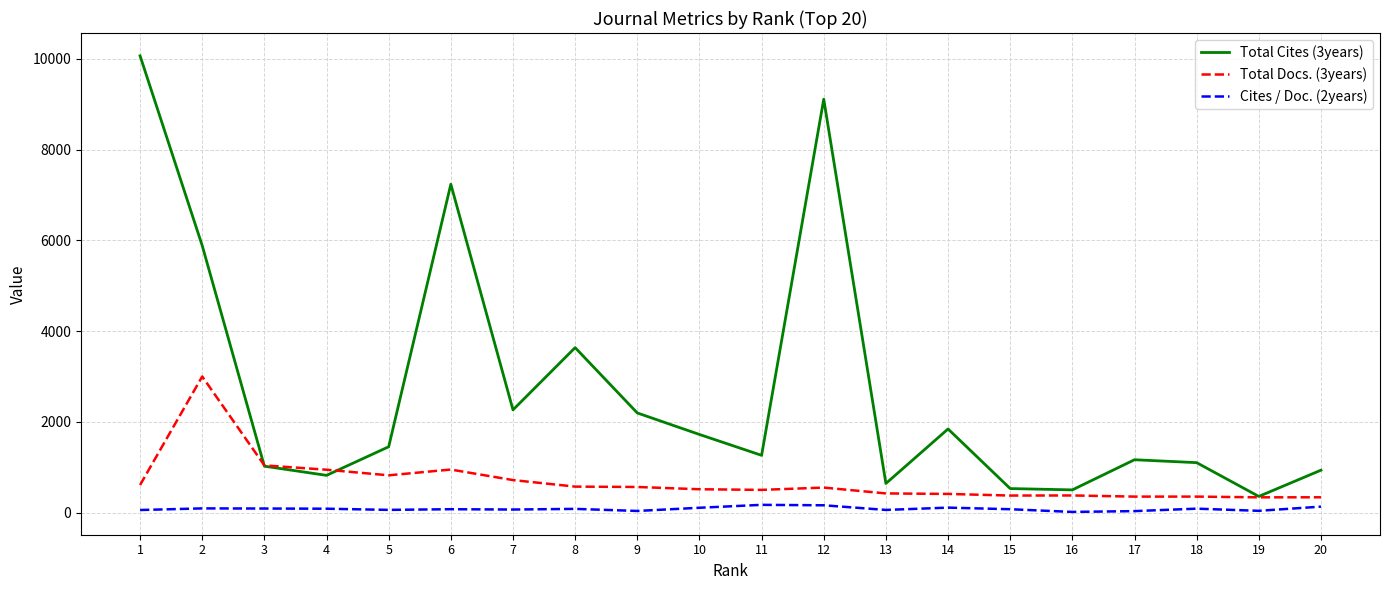

What is the sum of the Cites / Doc. (2years) values at 9 and 3?

129.1